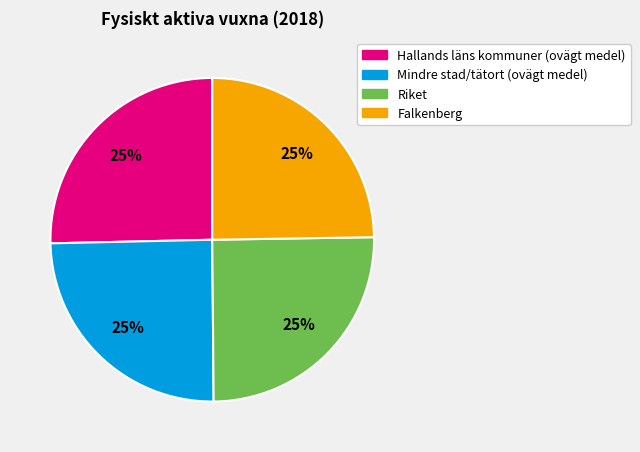

To the nearest percent, what percentage of the pie is Falkenberg?

25%